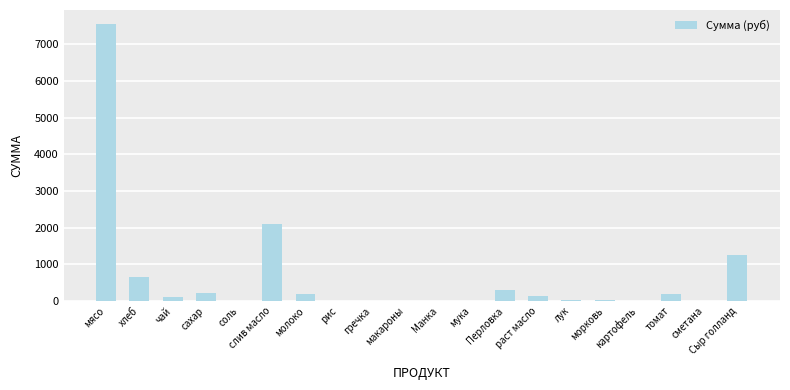

How many data points does each series have?

20